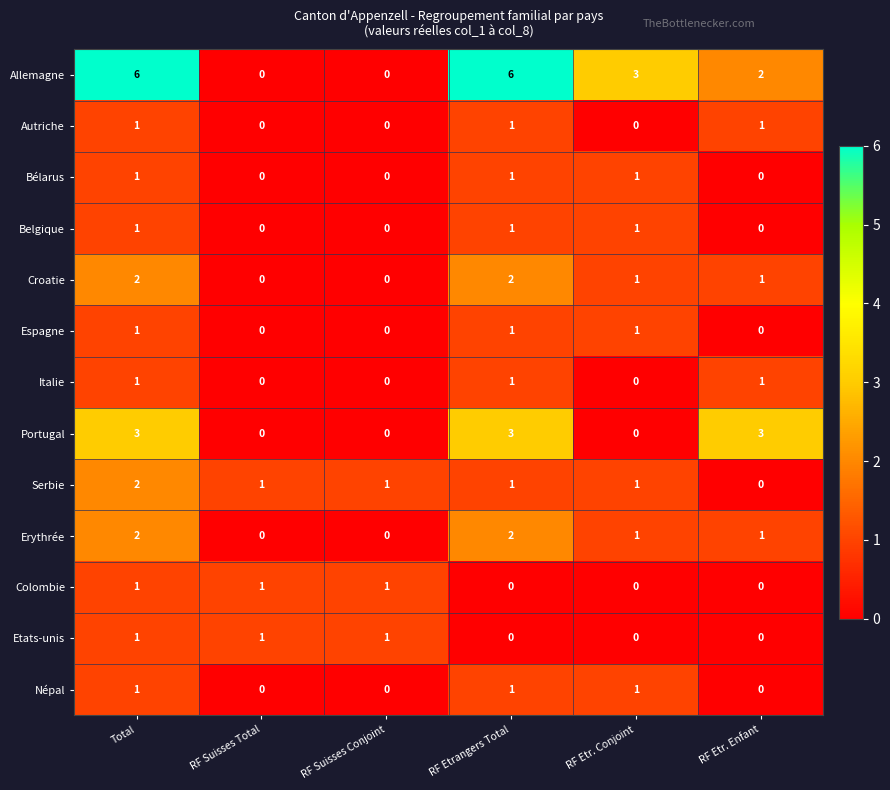

What is the sum of all Portugal values?

9